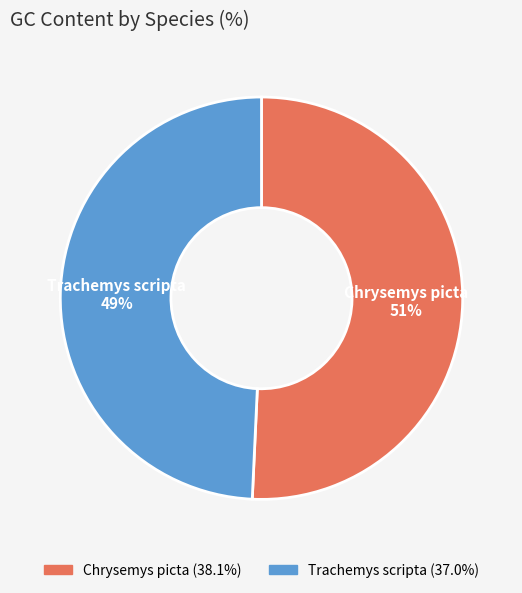

Do Trachemys scripta and Chrysemys picta together represent more than half of the pie?

Yes